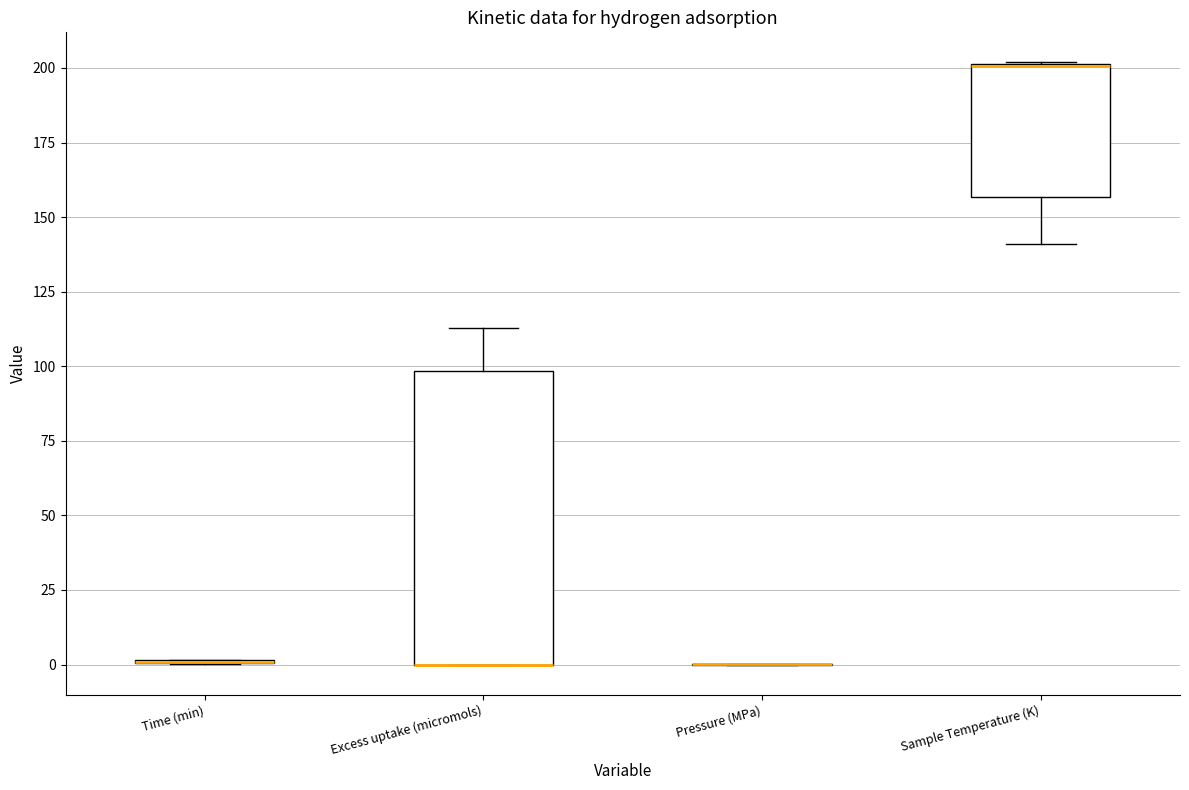

Comparing the boxes themselves (not the whiskers), which one is the tallest?

Excess uptake (micromols)